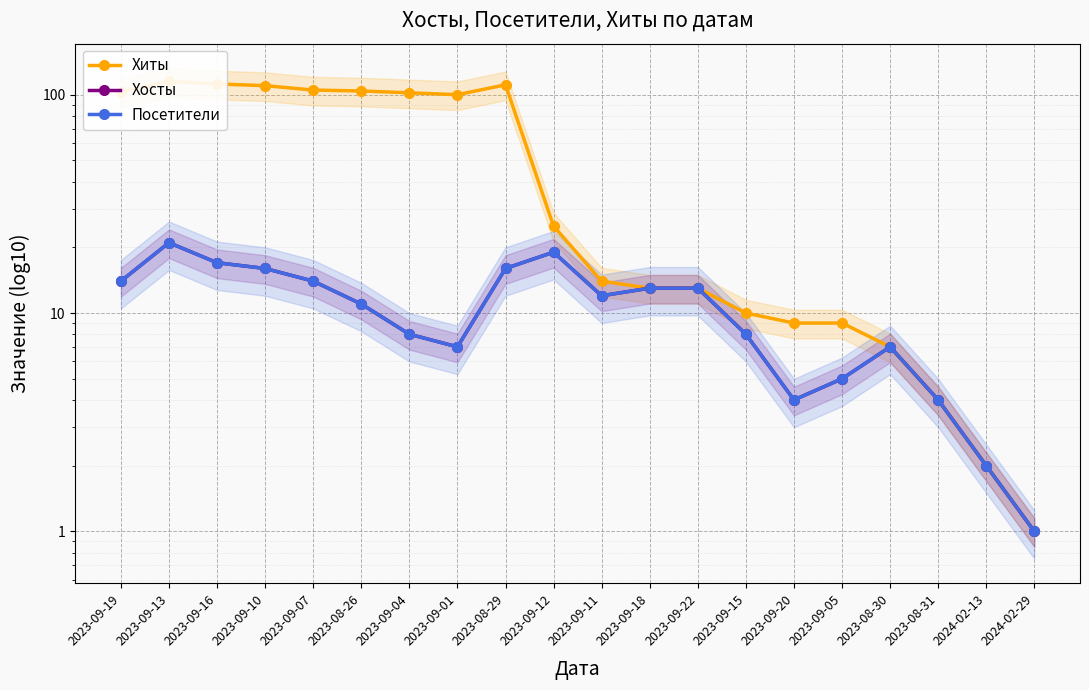

Where is Хиты nearest to the value 58?

2023-09-12